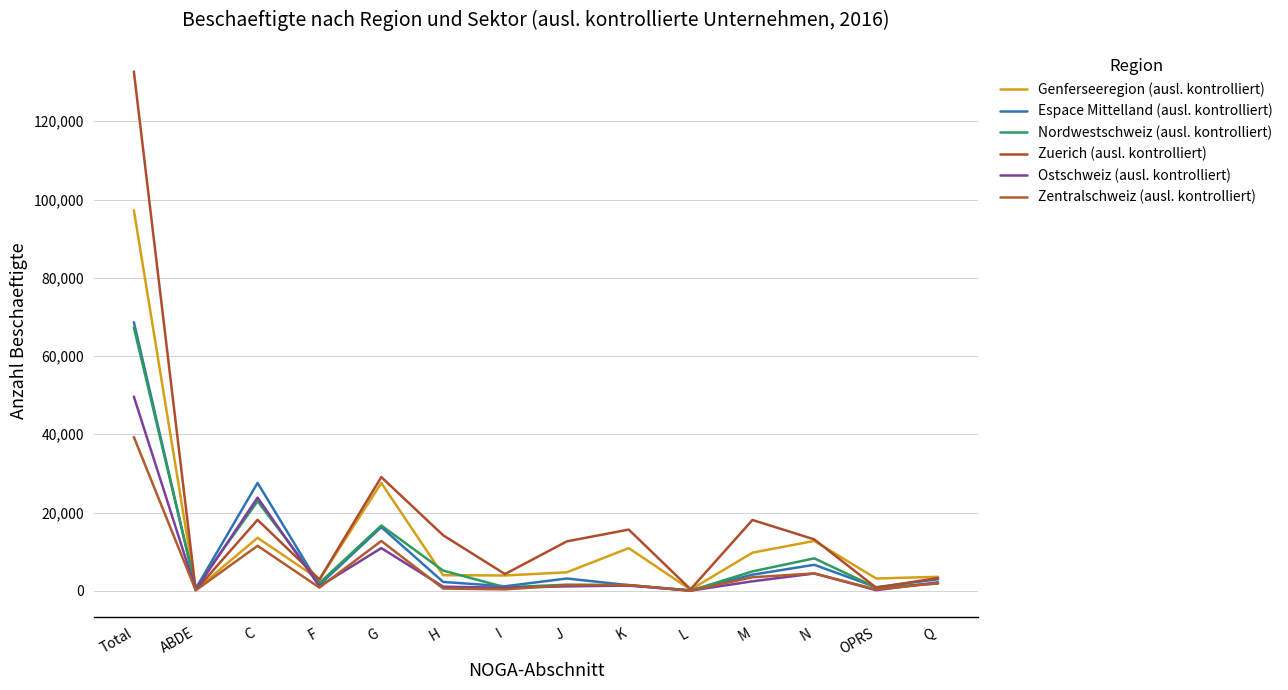

In Genferseeregion (ausl. kontrolliert), how many points are higher than both neighbors (excluding endpoints)?

4